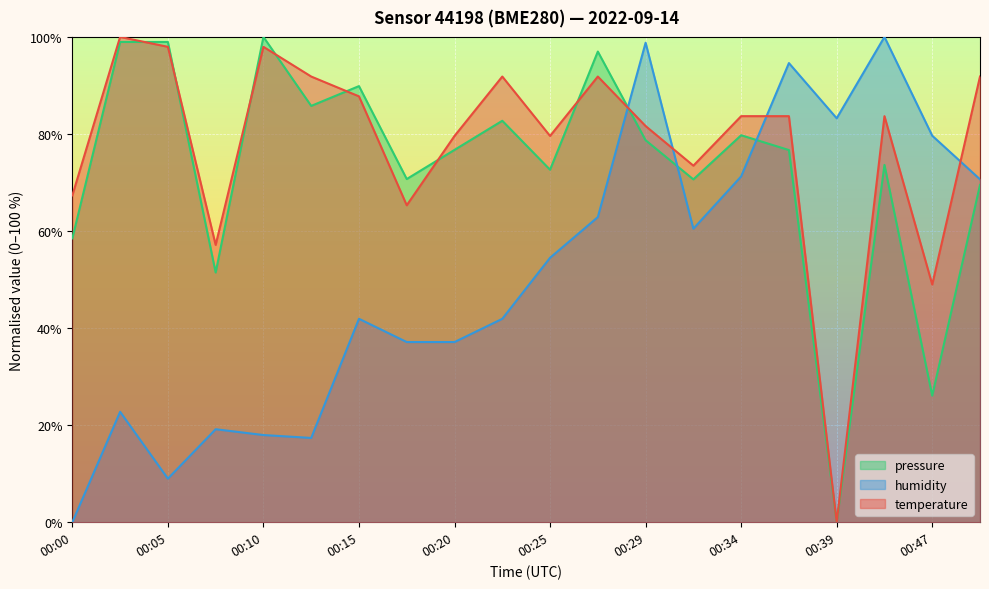

Rank the categories by temperature value from lowest to highest.

00:39, 00:47, 00:08, 00:17, 00:00, 00:32, 00:20, 00:25, 00:29, 00:34, 00:37, 00:42, 00:15, 00:12, 00:22, 00:27, 00:49, 00:05, 00:10, 00:03